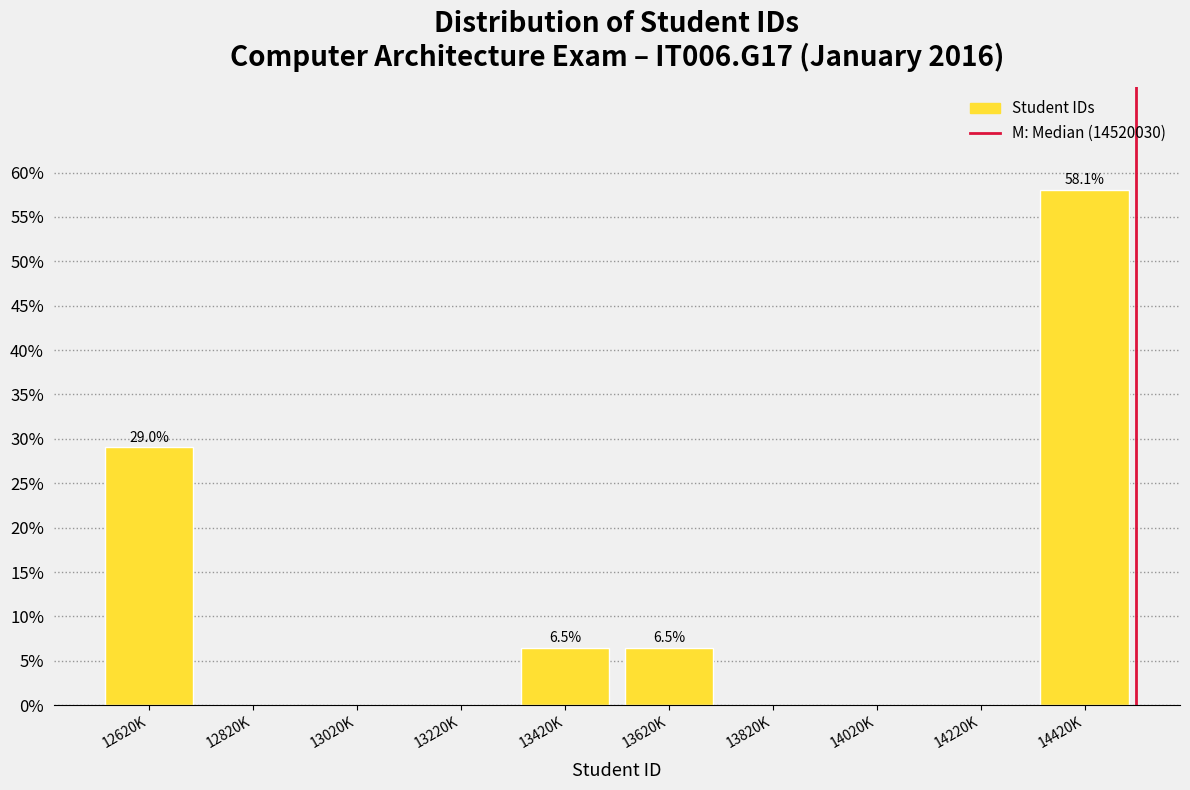

Reading right to left, list all the values displayed in this chart.

14420K=58.1	14220K=0.0	14020K=0.0	13820K=0.0	13620K=6.5	13420K=6.5	13220K=0.0	13020K=0.0	12820K=0.0	12620K=29.0